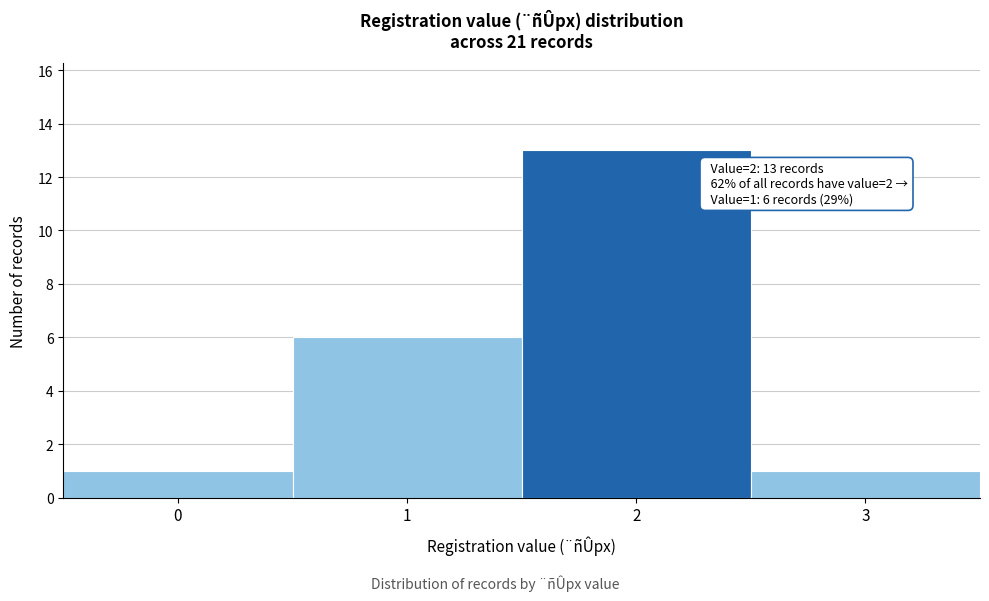

Reading left to right, extract all data points from this chart.

1	6	13	1